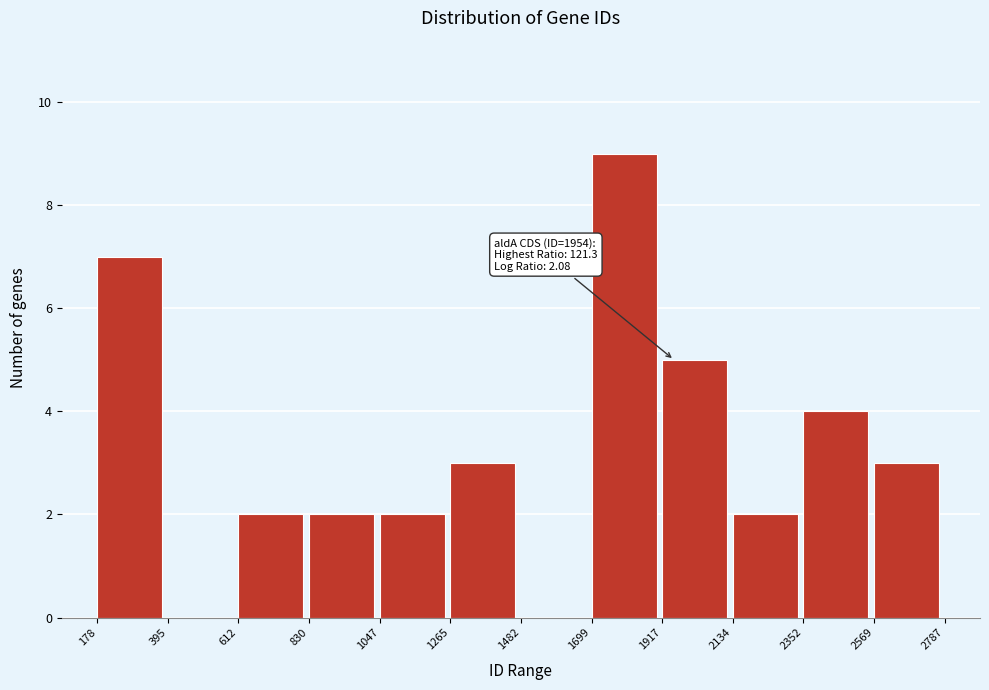

Which range on the x-axis has the tallest bar?

1699 to 1917